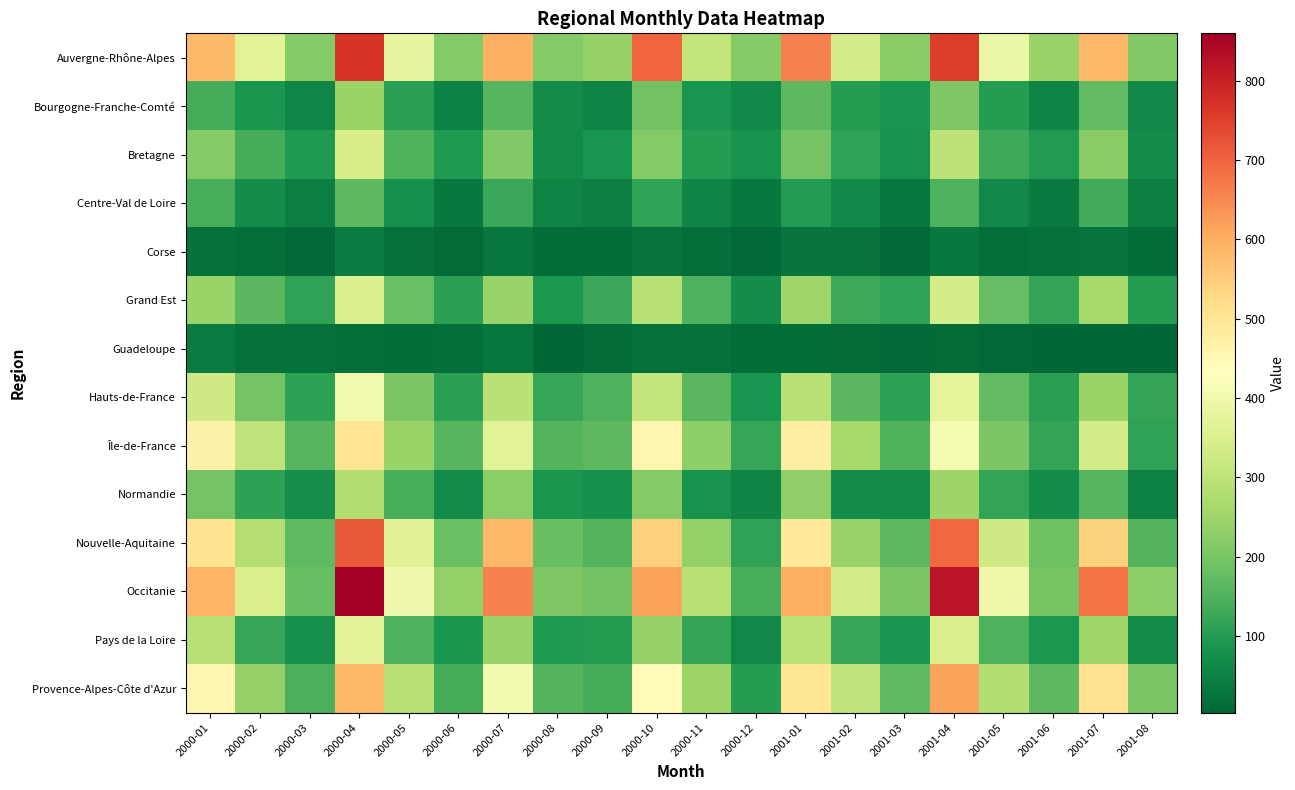

Reading left to right, extract all data points from this chart.

Auvergne-Rhône-Alpes: 2000-01=580	2000-02=365	2000-03=219	2000-04=769	2000-05=378	2000-06=216	2000-07=598	2000-08=214	2000-09=238	2000-10=698	2000-11=307	2000-12=219	2001-01=660	2001-02=340	2001-03=223	2001-04=755	2001-05=390	2001-06=241	2001-07=584	2001-08=212
Bourgogne-Franche-Comté: 2000-01=140	2000-02=90	2000-03=59	2000-04=247	2000-05=110	2000-06=51	2000-07=157	2000-08=68	2000-09=54	2000-10=191	2000-11=85	2000-12=64	2001-01=166	2001-02=101	2001-03=86	2001-04=210	2001-05=103	2001-06=56	2001-07=171	2001-08=63
Bretagne: 2000-01=220	2000-02=137	2000-03=96	2000-04=343	2000-05=151	2000-06=95	2000-07=211	2000-08=68	2000-09=86	2000-10=215	2000-11=101	2000-12=80	2001-01=196	2001-02=114	2001-03=81	2001-04=300	2001-05=130	2001-06=99	2001-07=222	2001-08=72
Centre-Val de Loire: 2000-01=142	2000-02=70	2000-03=45	2000-04=164	2000-05=78	2000-06=35	2000-07=124	2000-08=54	2000-09=44	2000-10=116	2000-11=54	2000-12=36	2001-01=99	2001-02=62	2001-03=35	2001-04=150	2001-05=62	2001-06=38	2001-07=135	2001-08=44
Corse: 2000-01=21	2000-02=19	2000-03=7	2000-04=42	2000-05=21	2000-06=11	2000-07=30	2000-08=14	2000-09=14	2000-10=25	2000-11=19	2000-12=8	2001-01=28	2001-02=26	2001-03=9	2001-04=34	2001-05=19	2001-06=21	2001-07=27	2001-08=14
Grand Est: 2000-01=245	2000-02=163	2000-03=114	2000-04=350	2000-05=183	2000-06=109	2000-07=241	2000-08=91	2000-09=126	2000-10=289	2000-11=149	2000-12=70	2001-01=254	2001-02=128	2001-03=115	2001-04=338	2001-05=175	2001-06=117	2001-07=262	2001-08=103
Guadeloupe: 2000-01=41	2000-02=22	2000-03=20	2000-04=19	2000-05=14	2000-06=19	2000-07=32	2000-08=6	2000-09=13	2000-10=22	2000-11=23	2000-12=15	2001-01=16	2001-02=13	2001-03=7	2001-04=13	2001-05=9	2001-06=5	2001-07=3	2001-08=3
Hauts-de-France: 2000-01=331	2000-02=194	2000-03=112	2000-04=403	2000-05=207	2000-06=109	2000-07=291	2000-08=121	2000-09=149	2000-10=310	2000-11=163	2000-12=86	2001-01=289	2001-02=162	2001-03=111	2001-04=374	2001-05=172	2001-06=110	2001-07=246	2001-08=120
Île-de-France: 2000-01=466	2000-02=301	2000-03=160	2000-04=505	2000-05=246	2000-06=159	2000-07=367	2000-08=156	2000-09=164	2000-10=458	2000-11=228	2000-12=123	2001-01=478	2001-02=261	2001-03=152	2001-04=413	2001-05=207	2001-06=118	2001-07=337	2001-08=114
Normandie: 2000-01=195	2000-02=113	2000-03=76	2000-04=281	2000-05=141	2000-06=69	2000-07=224	2000-08=87	2000-09=79	2000-10=216	2000-11=80	2000-12=56	2001-01=231	2001-02=72	2001-03=67	2001-04=248	2001-05=120	2001-06=72	2001-07=158	2001-08=51
Nouvelle-Aquitaine: 2000-01=507	2000-02=287	2000-03=168	2000-04=714	2000-05=364	2000-06=183	2000-07=585	2000-08=179	2000-09=154	2000-10=542	2000-11=236	2000-12=116	2001-01=493	2001-02=244	2001-03=167	2001-04=694	2001-05=328	2001-06=188	2001-07=540	2001-08=156
Occitanie: 2000-01=589	2000-02=347	2000-03=180	2000-04=860	2000-05=400	2000-06=234	2000-07=660	2000-08=209	2000-09=191	2000-10=613	2000-11=289	2000-12=142	2001-01=601	2001-02=338	2001-03=203	2001-04=820	2001-05=397	2001-06=200	2001-07=678	2001-08=224
Pays de la Loire: 2000-01=288	2000-02=122	2000-03=78	2000-04=366	2000-05=150	2000-06=89	2000-07=242	2000-08=96	2000-09=103	2000-10=238	2000-11=120	2000-12=63	2001-01=297	2001-02=122	2001-03=84	2001-04=346	2001-05=147	2001-06=92	2001-07=253	2001-08=72
Provence-Alpes-Côte d'Azur: 2000-01=456	2000-02=239	2000-03=146	2000-04=583	2000-05=288	2000-06=140	2000-07=407	2000-08=156	2000-09=137	2000-10=439	2000-11=250	2000-12=103	2001-01=501	2001-02=304	2001-03=169	2001-04=613	2001-05=281	2001-06=165	2001-07=506	2001-08=202